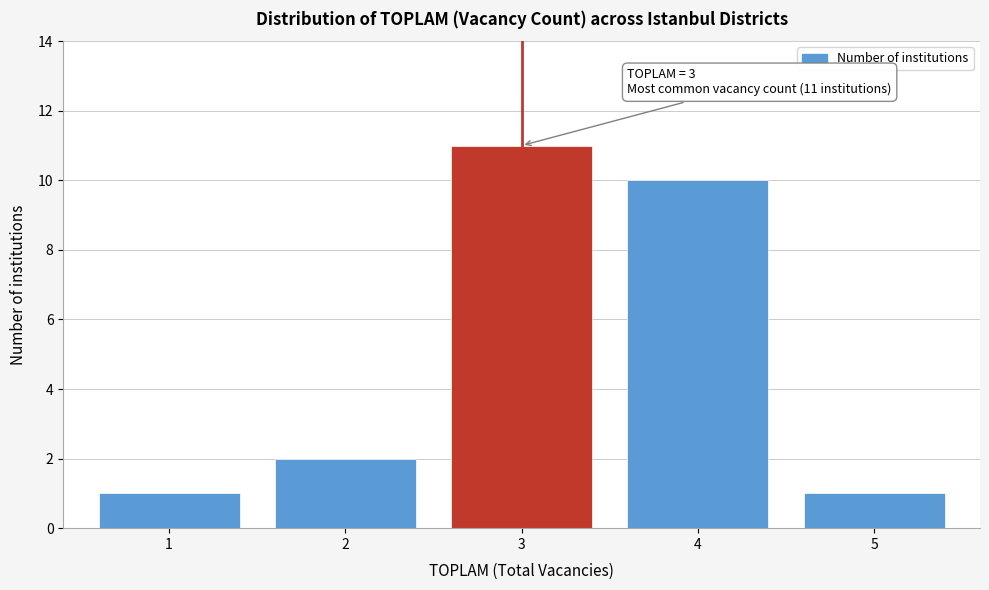

Reading left to right, what are all the values shown in this chart?

1	2	11	10	1